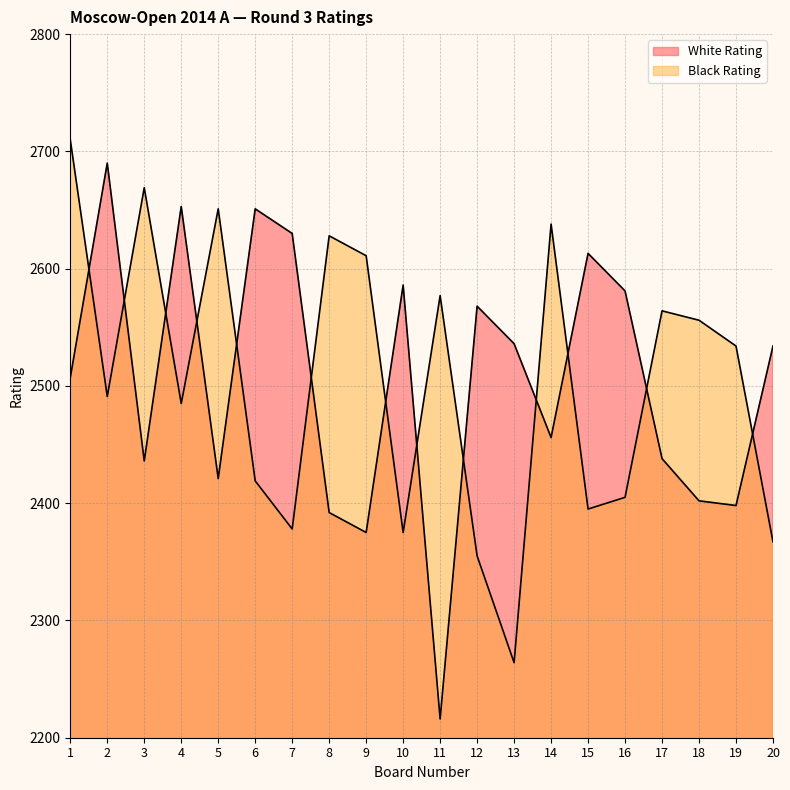

List the labels in order of White Rating value, smallest first.

11, 9, 8, 19, 18, 5, 3, 17, 14, 1, 20, 13, 12, 16, 10, 15, 7, 6, 4, 2